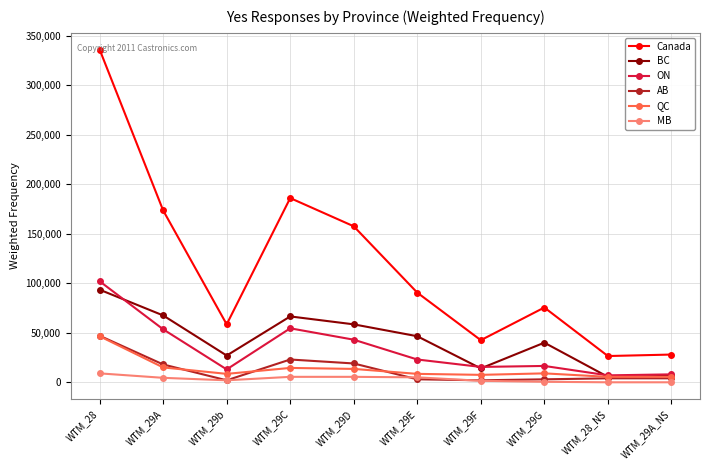

What is the total value across all series at WTM_29A?

332000